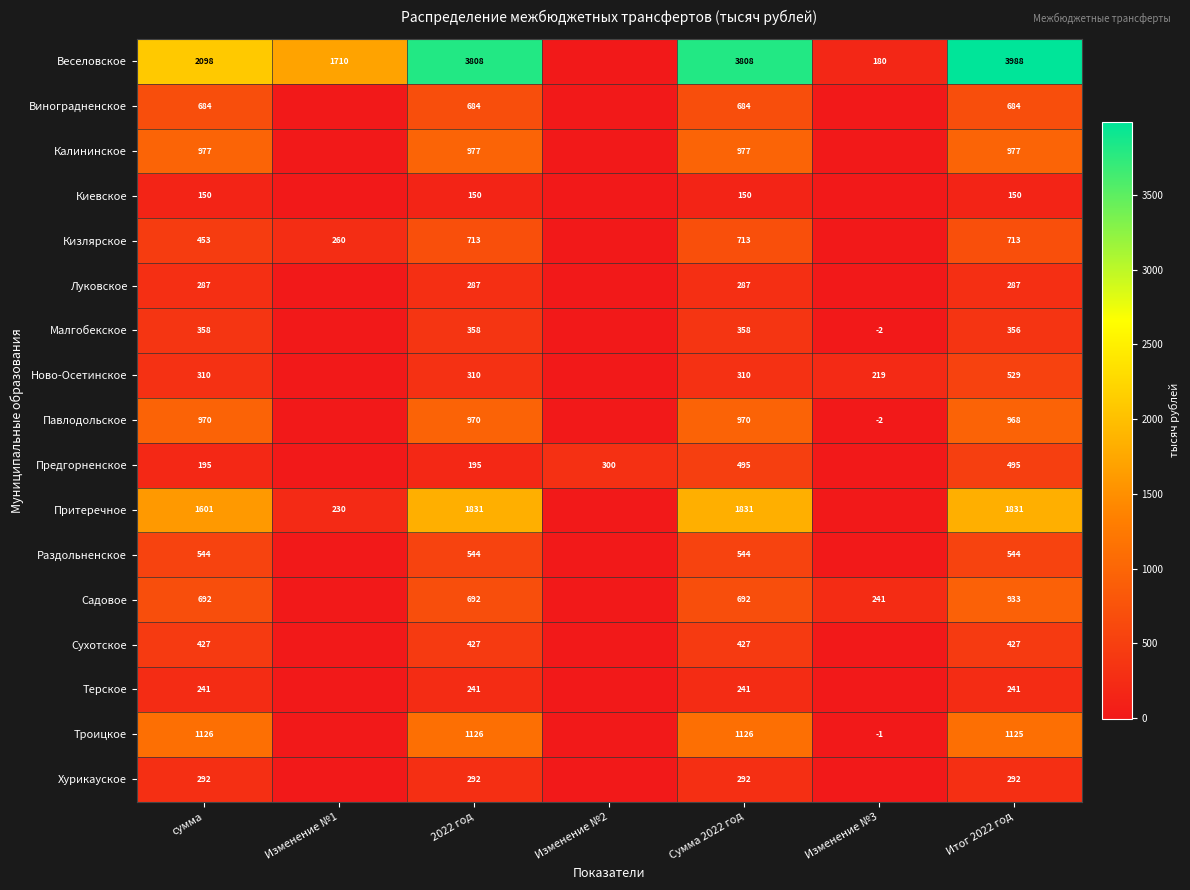

Rank the series at сумма from highest to lowest value.

Веселовское, Притеречное, Троицкое, Калининское, Павлодольское, Садовое, Виноградненское, Раздольненское, Кизлярское, Сухотское, Малгобекское, Ново-Осетинское, Хурикауское, Луковское, Терское, Предгорненское, Киевское